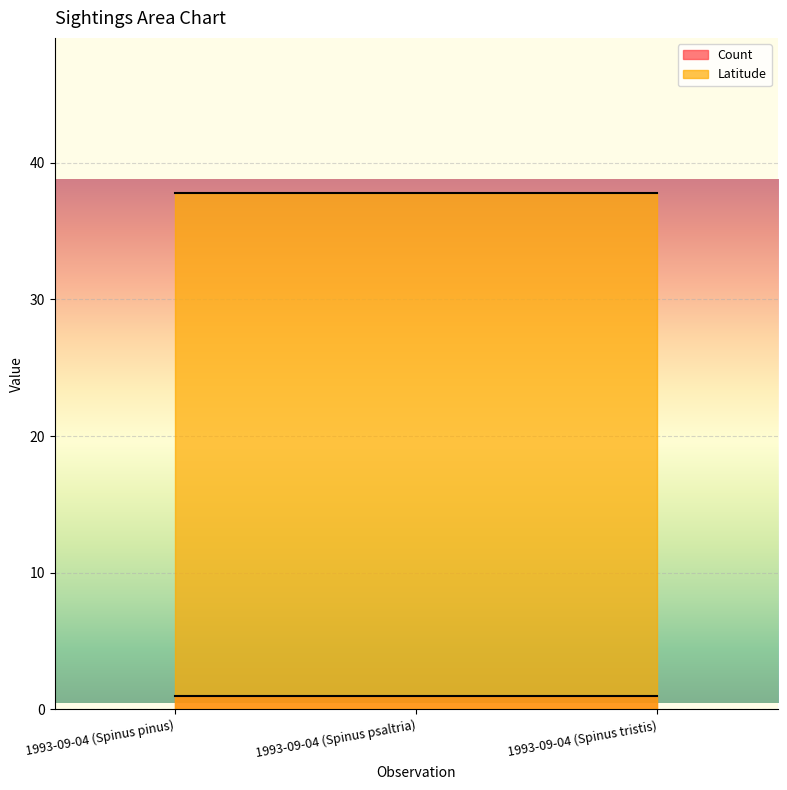

How many lines are shown in the chart?

2